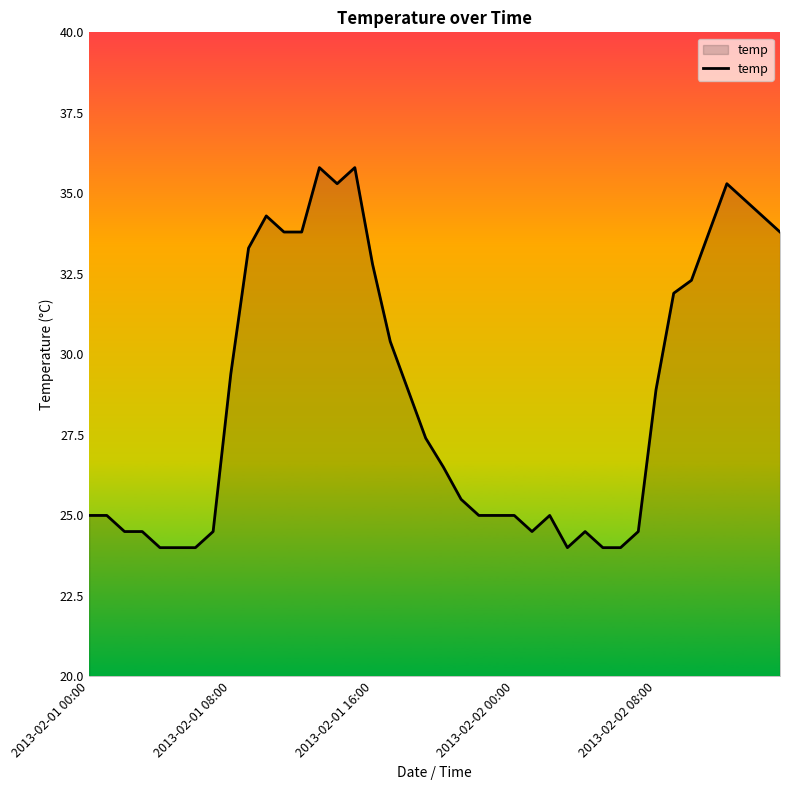

What is the average value?

28.7